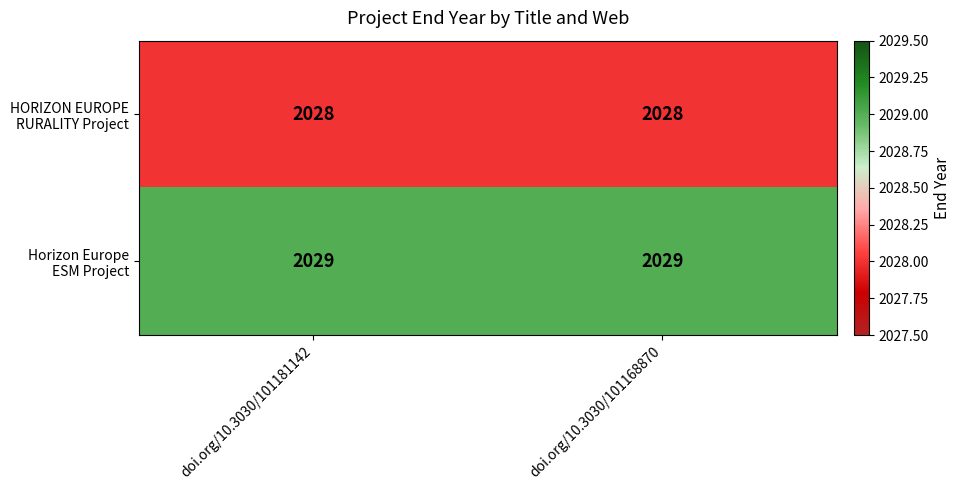

At how many categories does at least one series exceed 2028?

2